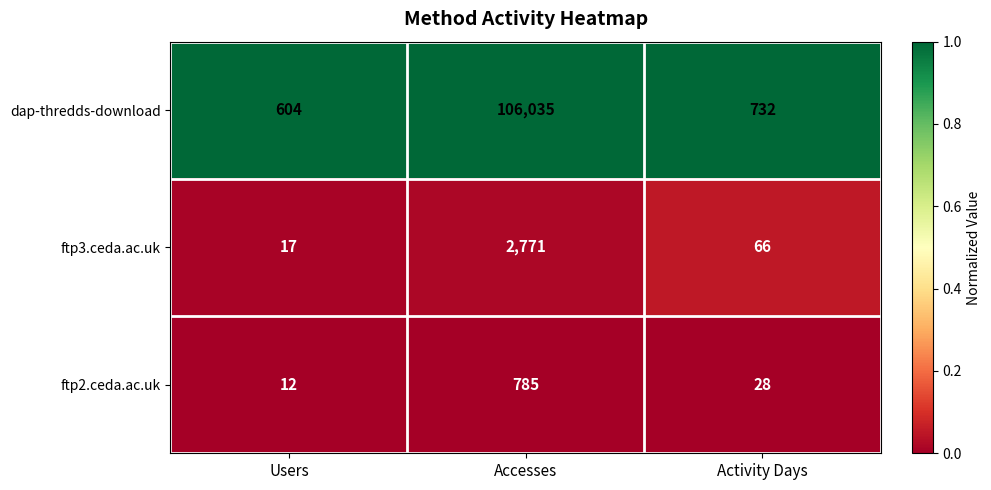

Which category has the lowest value across all series?

Users